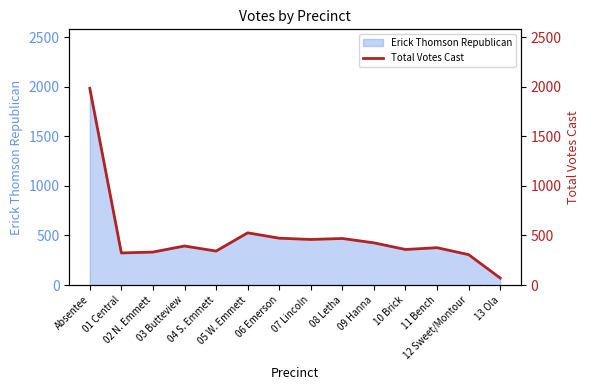

What is the ratio of the value at 10 Brick to the value at 08 Letha?

0.8